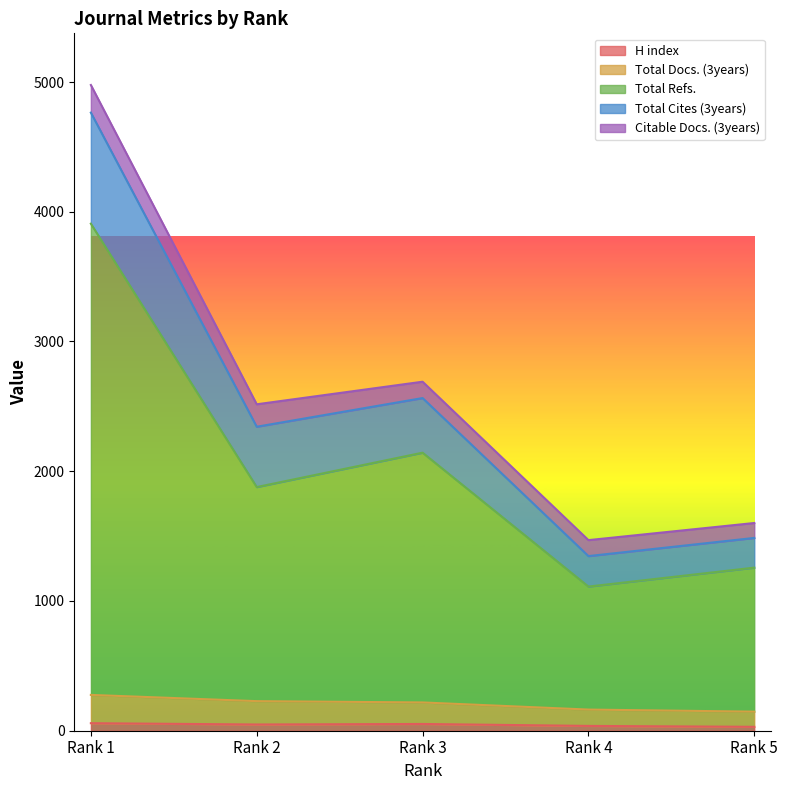

Does the chart display data point markers on the line(s)?

No